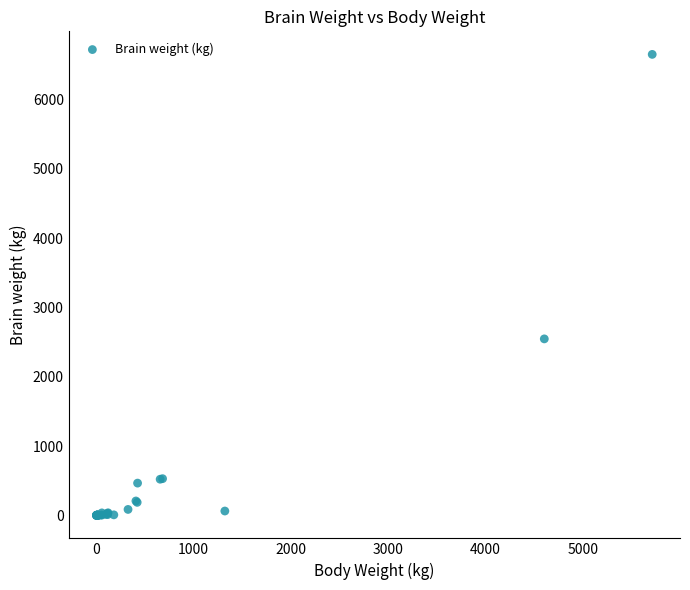

What Y value in the scatter plot is closest to 3327?

2547.0